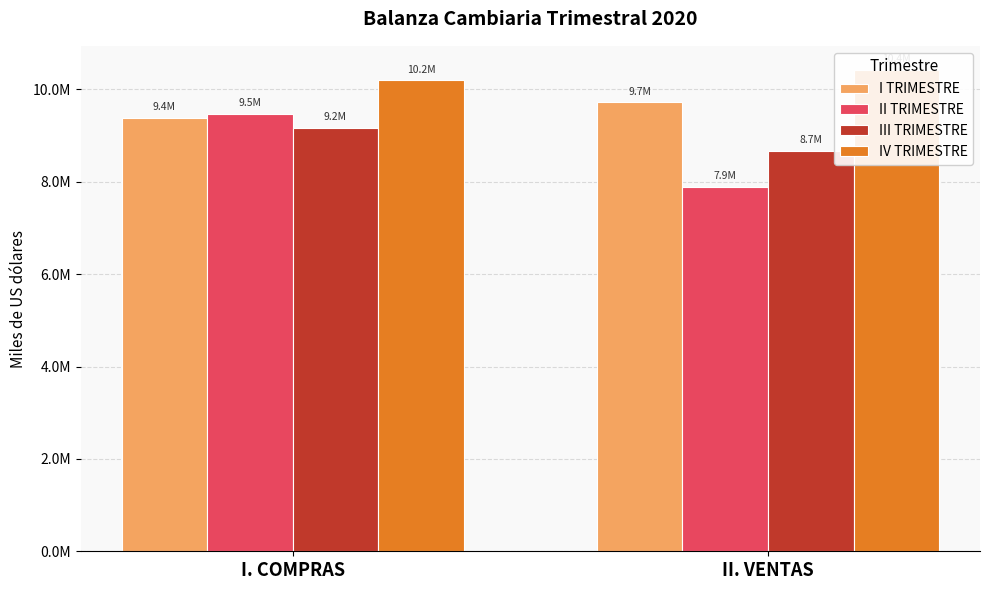

How many data points does each series have?

2